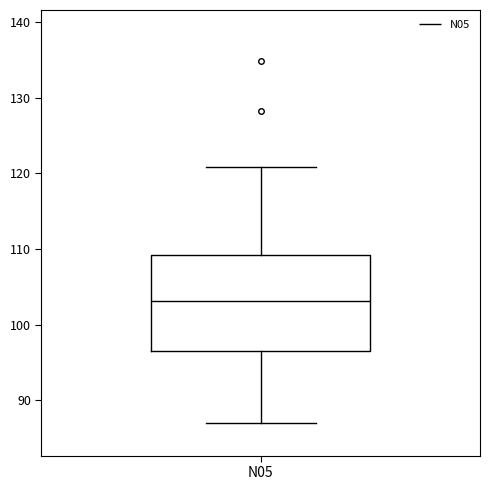

Where is the lower edge of the box for N05 on the y-axis? The values are not printed on the chart, so give them approximately, as read against the axis.

96